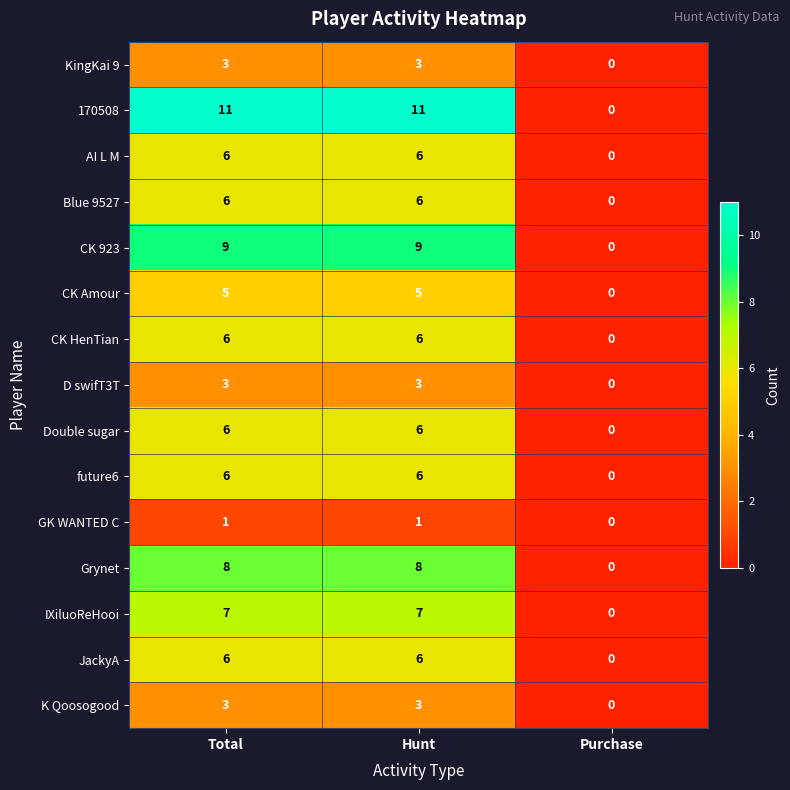

What is the sum of the Double sugar values at Hunt and Purchase?

6